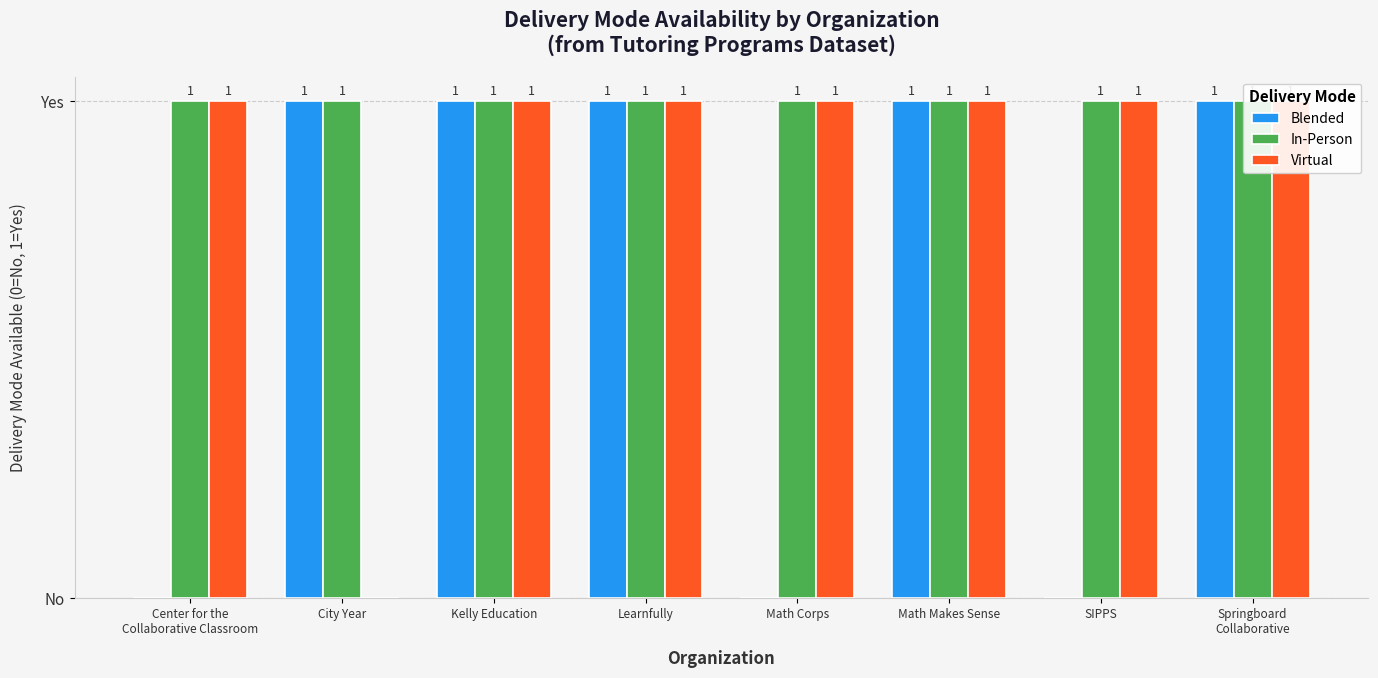

What is the value of the Virtual bar at the 8th from the left?

1